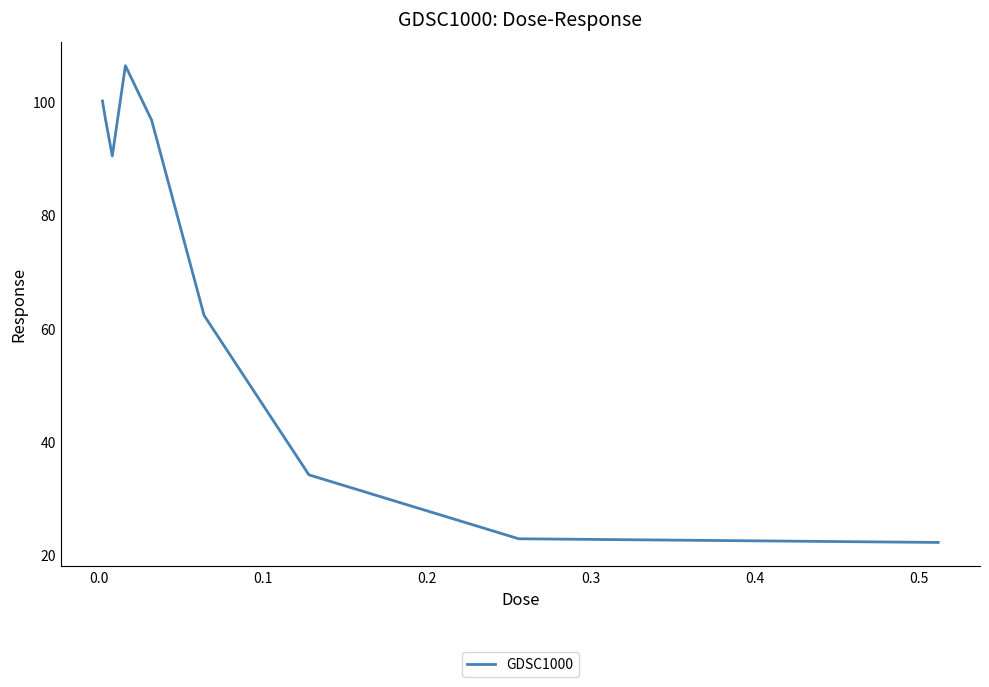

What is the greatest value displayed?

106.4